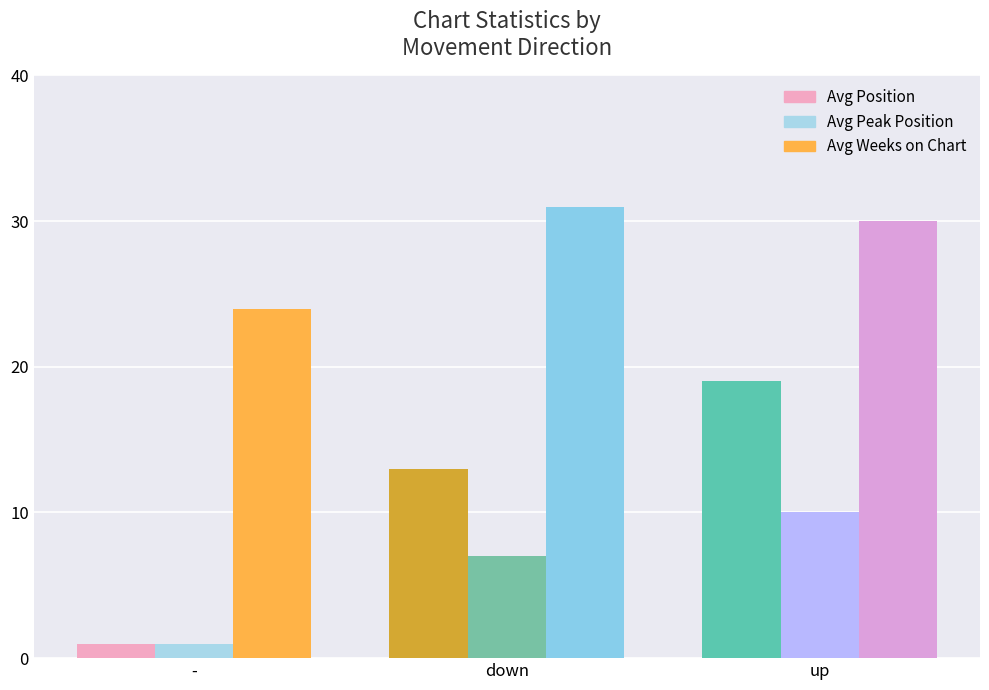

List the series in order of their peak value, highest first.

Avg Weeks on Chart, Avg Position, Avg Peak Position